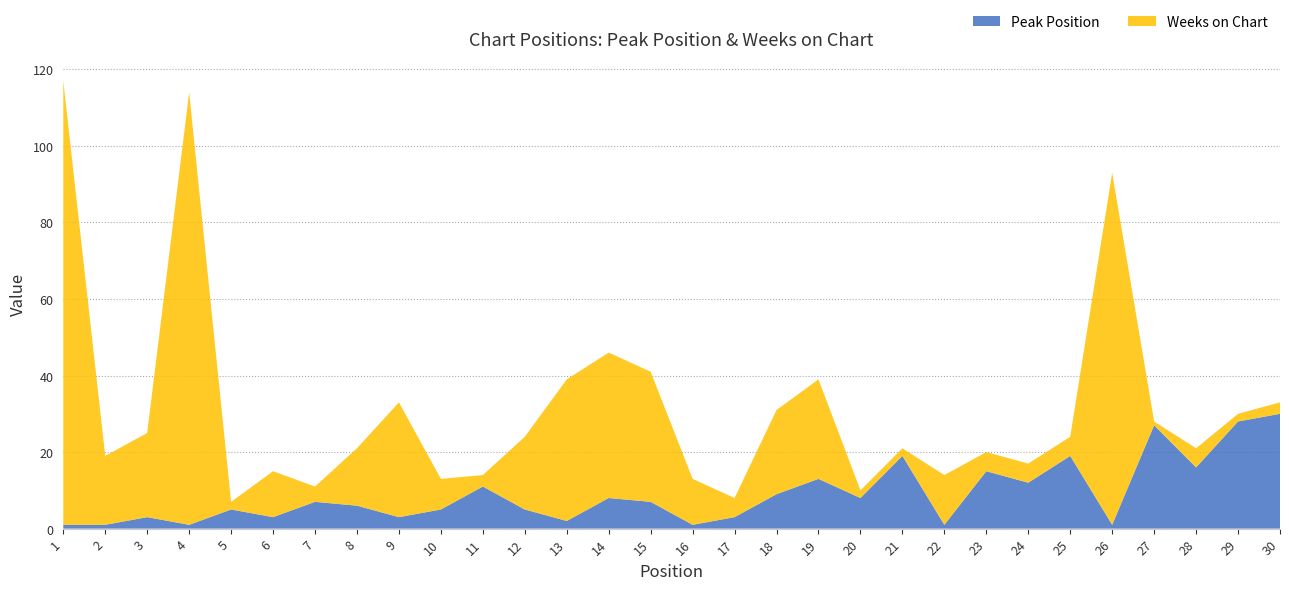

Reading left to right, transcribe all the data shown in this chart.

Peak Position: 1	1	3	1	5	3	7	6	3	5	11	5	2	8	7	1	3	9	13	8	19	1	15	12	19	1	27	16	28	30
Weeks on Chart: 116	18	22	113	2	12	4	15	30	8	3	19	37	38	34	12	5	22	26	2	2	13	5	5	5	92	1	5	2	3